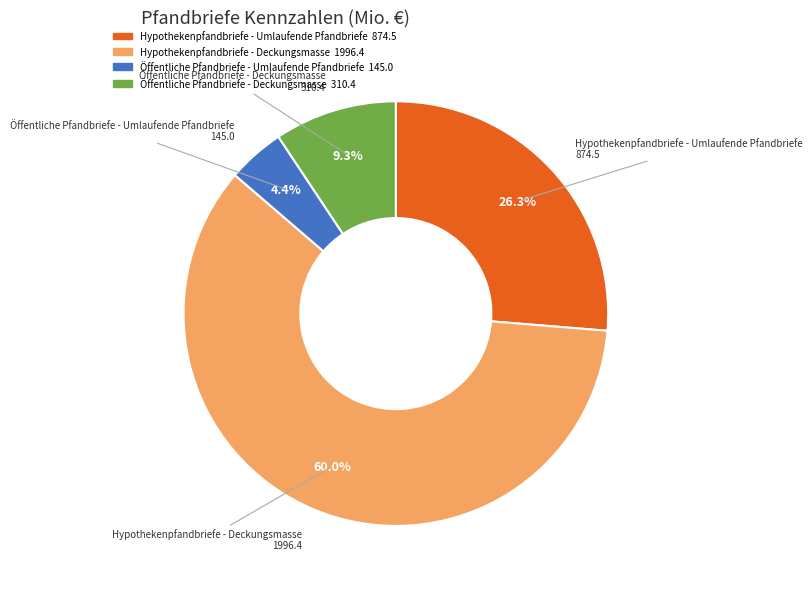

Approximately how many times larger is the value at Öffentliche Pfandbriefe - Deckungsmasse compared to Öffentliche Pfandbriefe - Umlaufende Pfandbriefe?

2.1